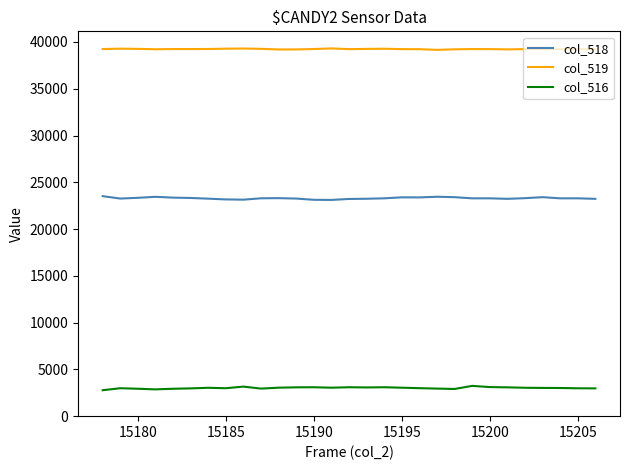

Count the number of categories in the chart.

29